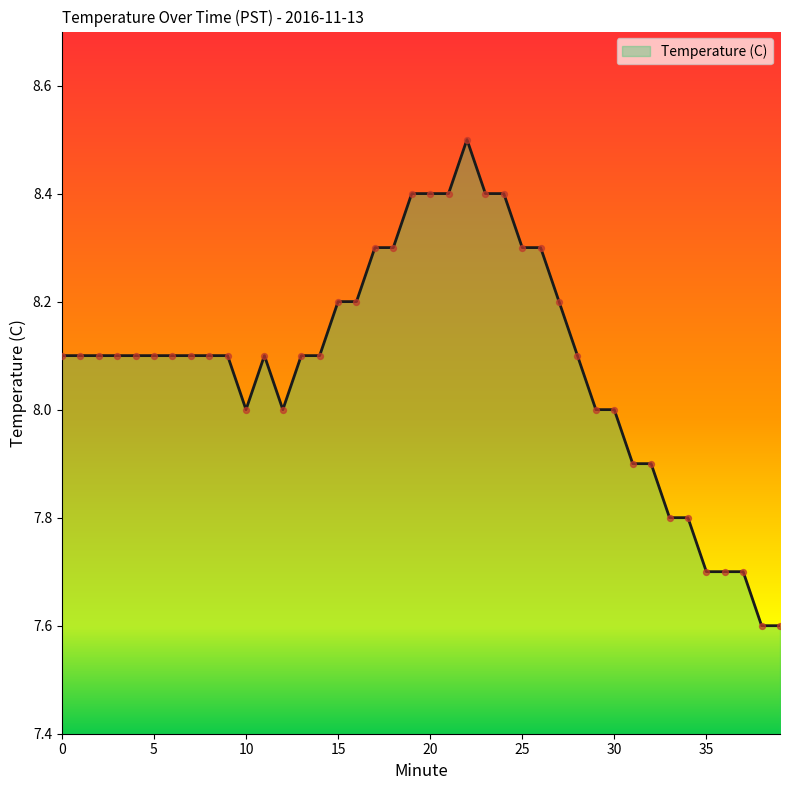

What is the difference between the maximum and minimum values?

0.9